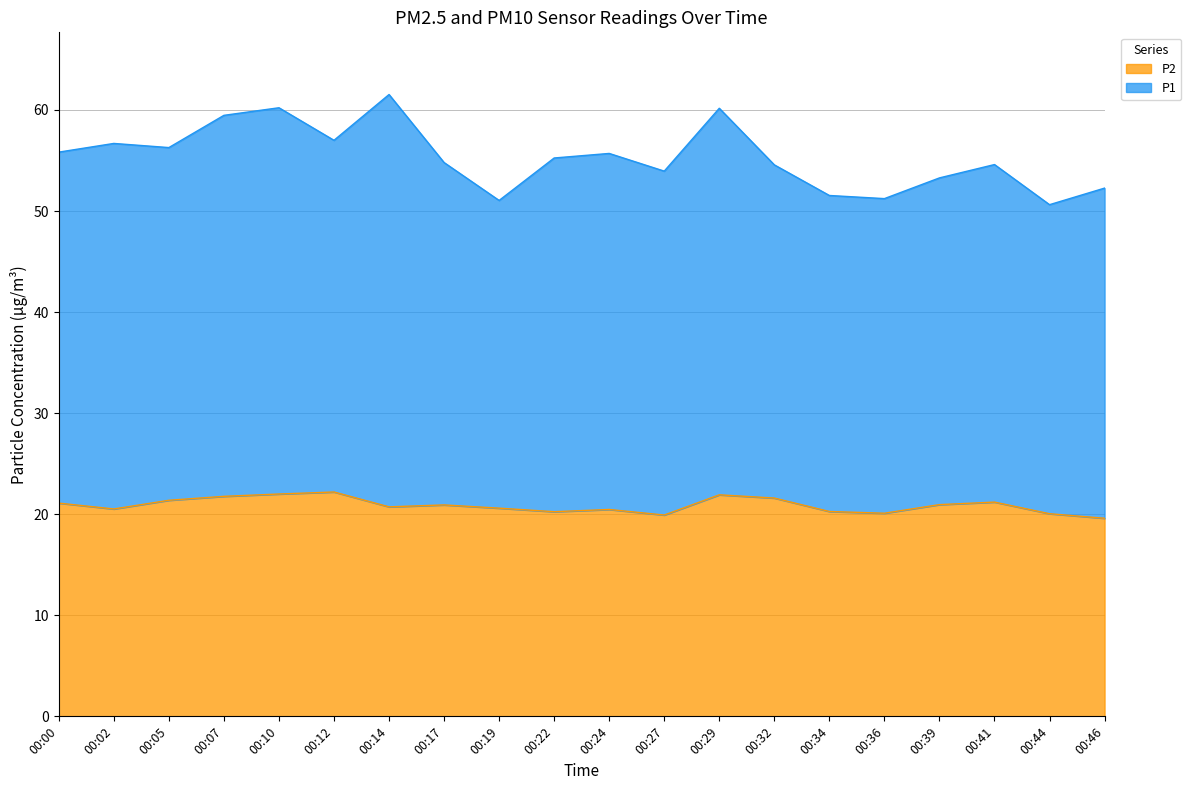

What is the ratio of the value at 00:22 to the value at 00:46?

1.0